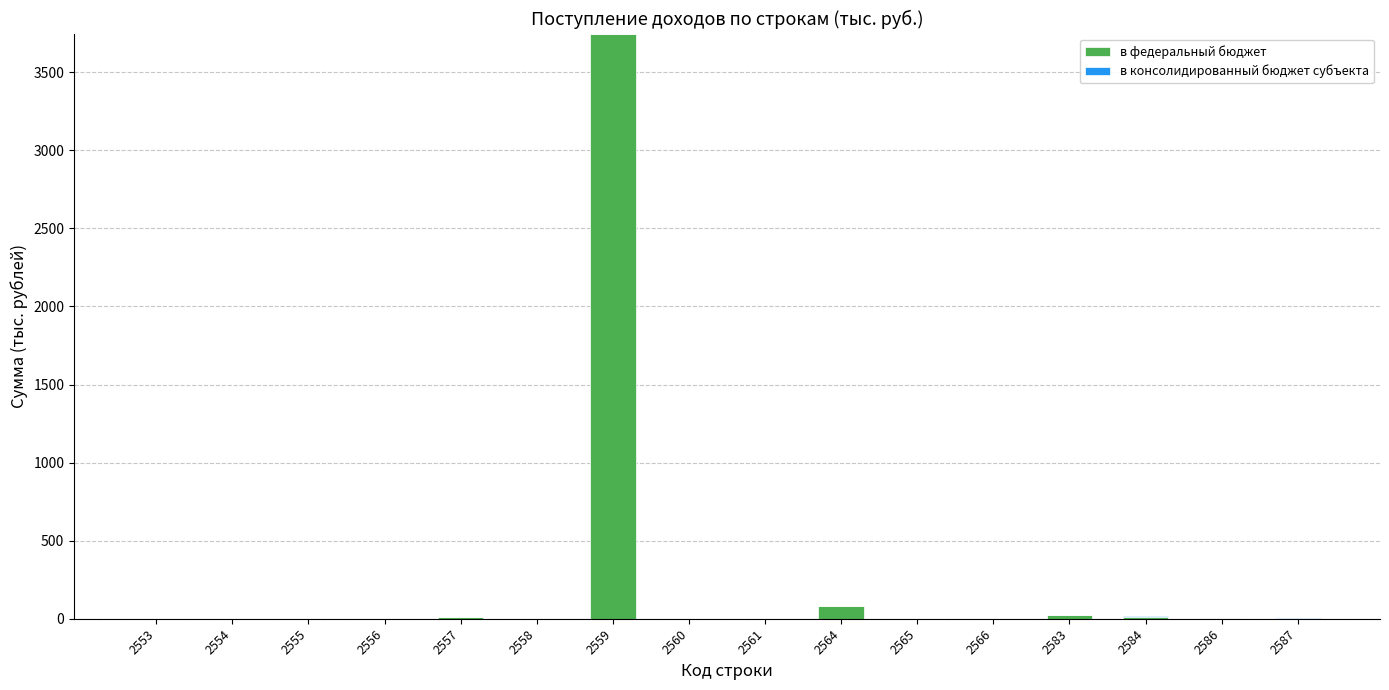

At which category is the sum across all series the highest?

2559